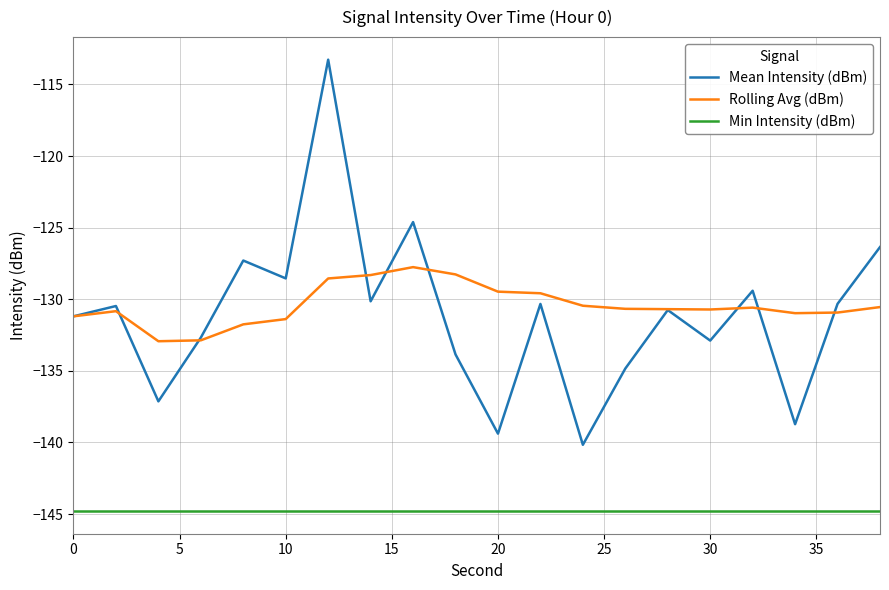

Which series has the largest range (max minus min)?

Mean Intensity (dBm)